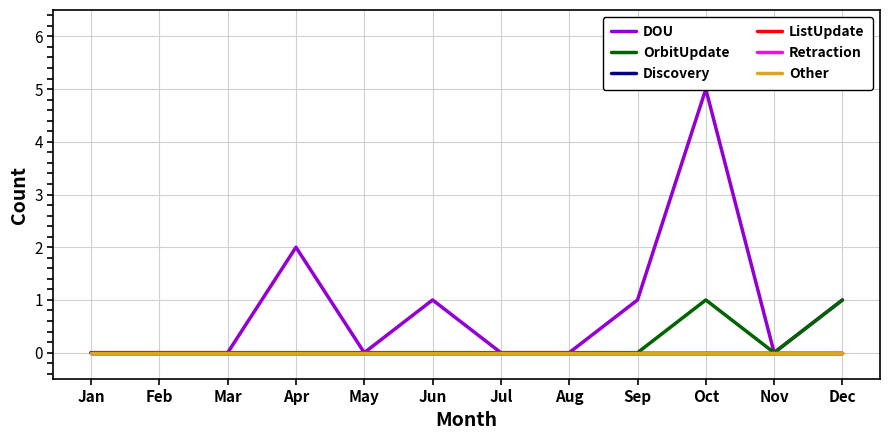

The OrbitUpdate series shows 0 at Aug. True or false?

False